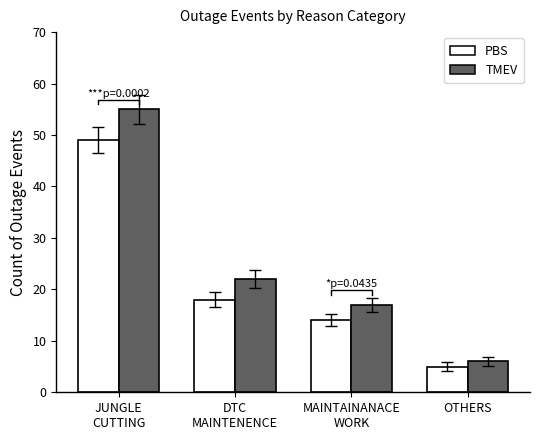

How many bars are there in each group?

2